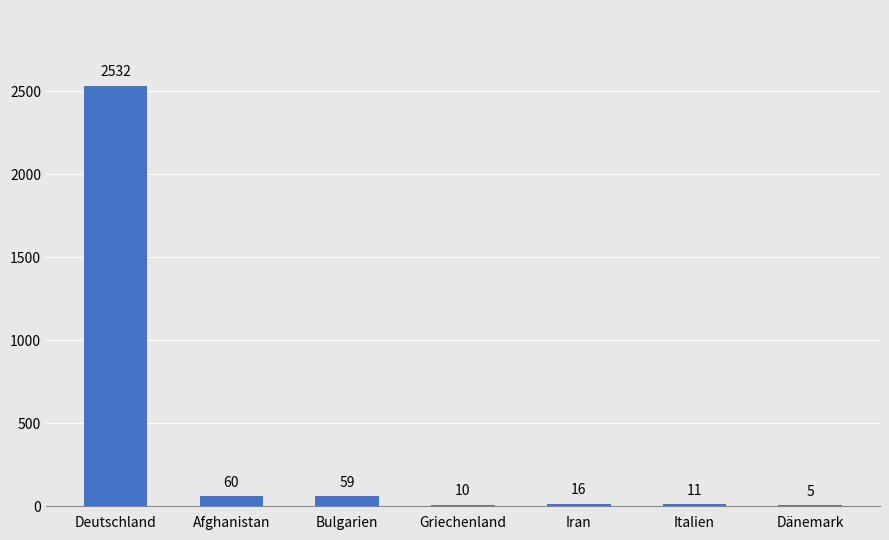

What is the maximum value shown in the chart?

2532